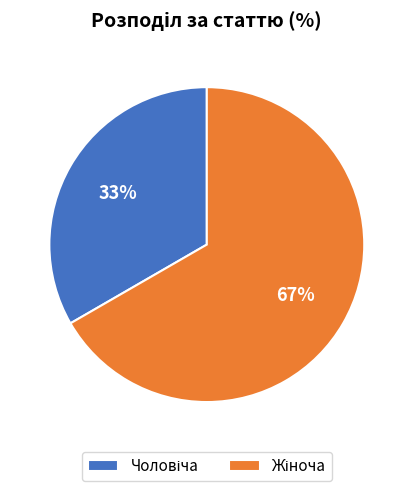

To the nearest percent, what is the average slice percentage?

50%